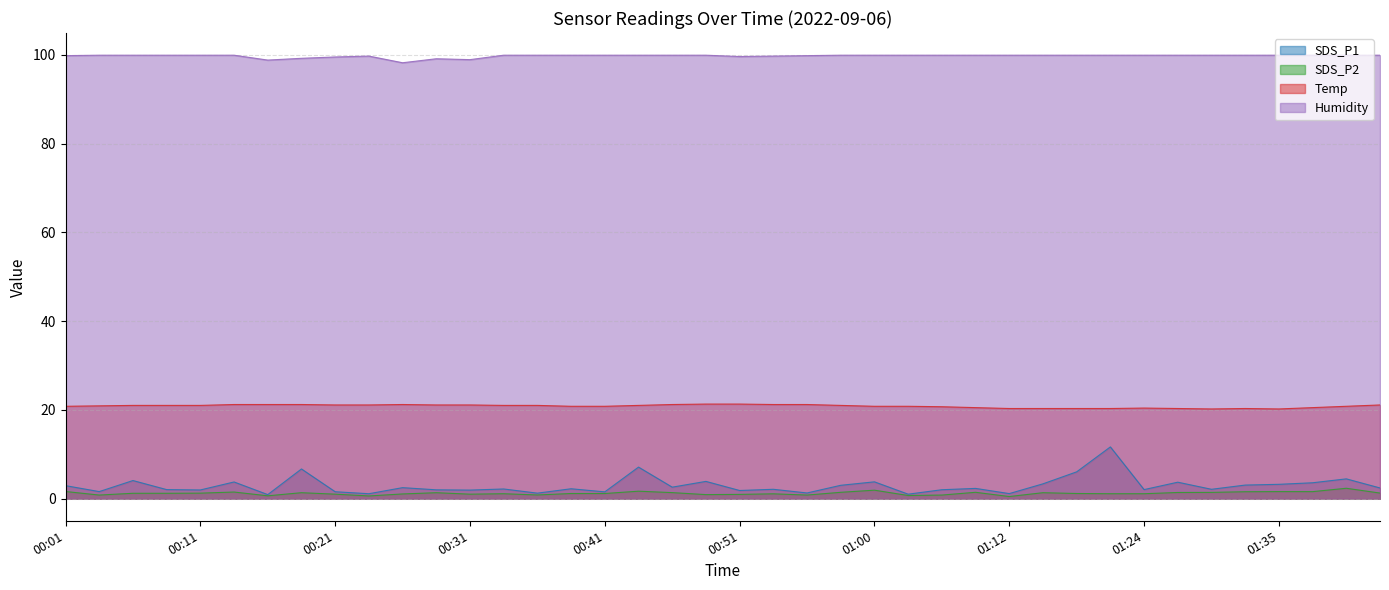

Read the SDS_P1 value at 00:16.

0.9